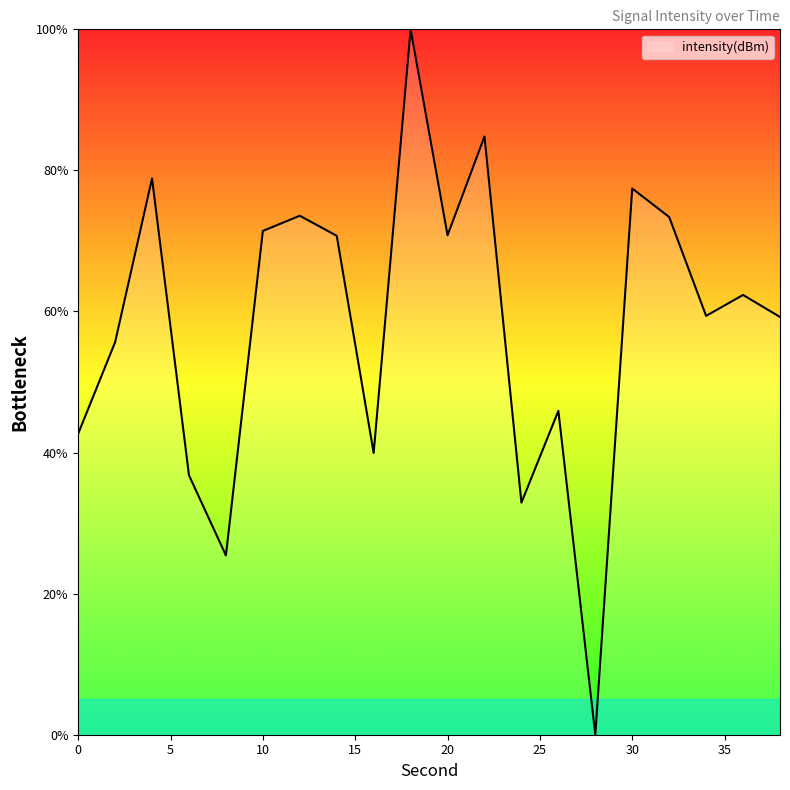

What is the maximum value shown in the chart?

100.0